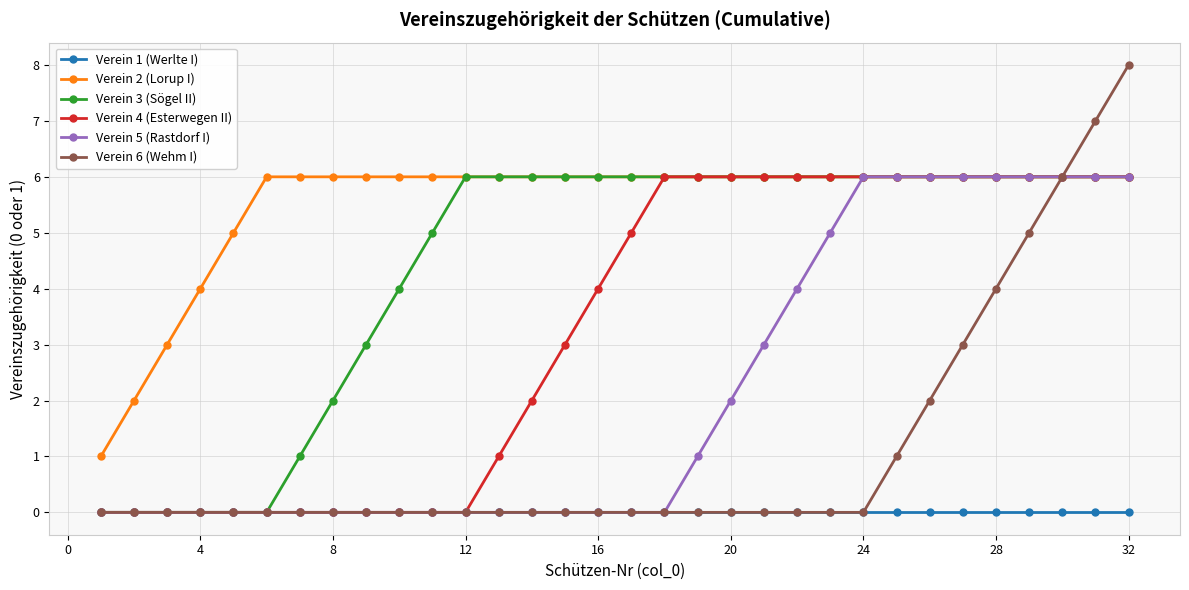

Rank the series by their average value, from highest to lowest.

Verein 2 (Lorup I), Verein 3 (Sögel II), Verein 4 (Esterwegen II), Verein 5 (Rastdorf I), Verein 6 (Wehm I), Verein 1 (Werlte I)